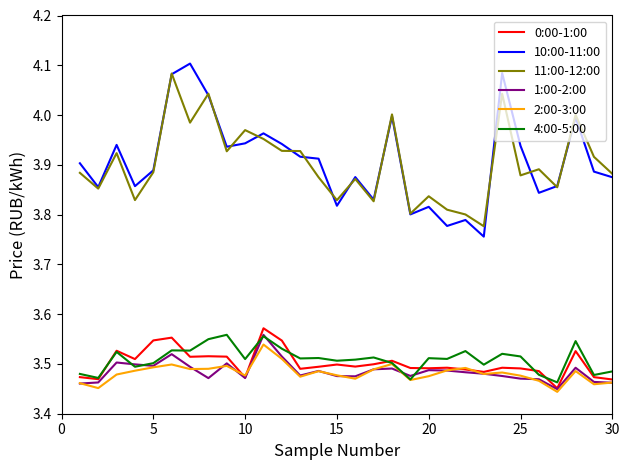

Which series has the widest spread of values?

10:00-11:00